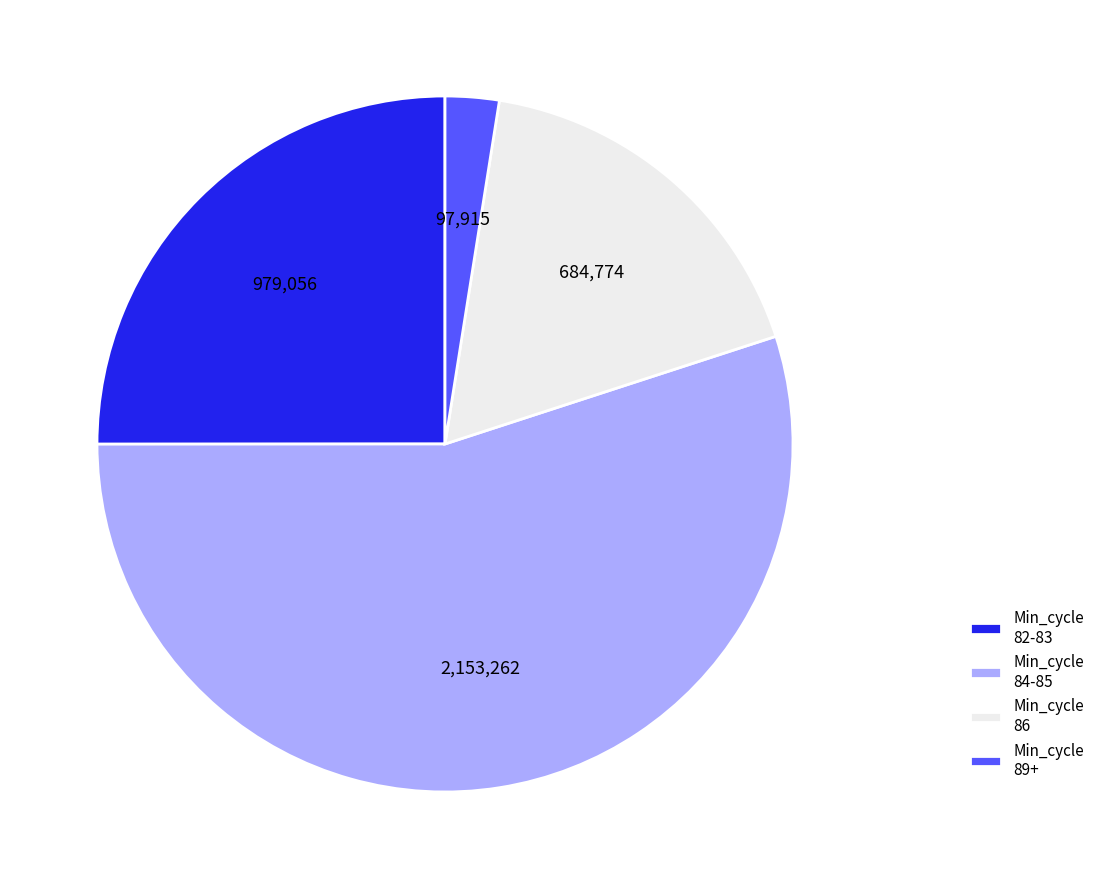

Approximately how many times larger is the value at Min_cycle 86 compared to Min_cycle 84-85?

0.3